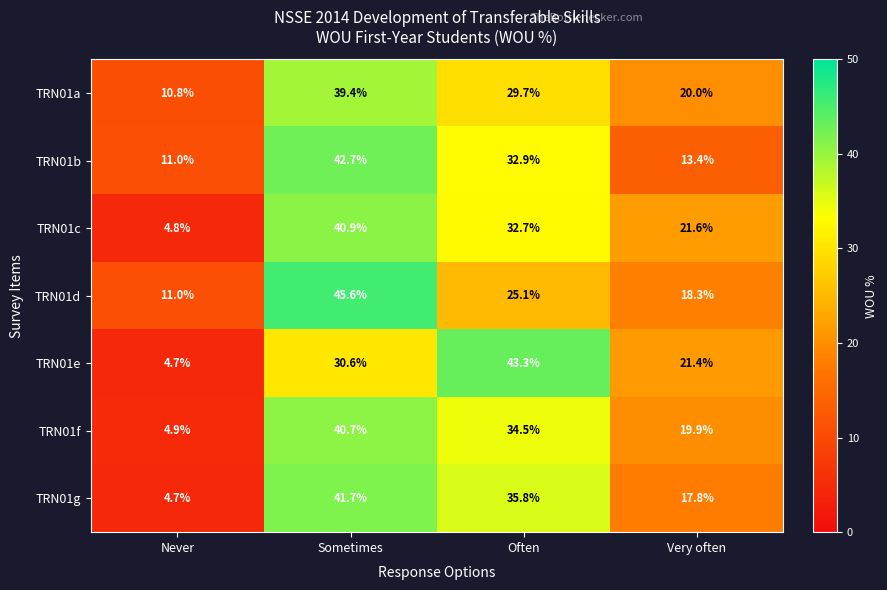

What is the sum of all TRN01e values?

100.0